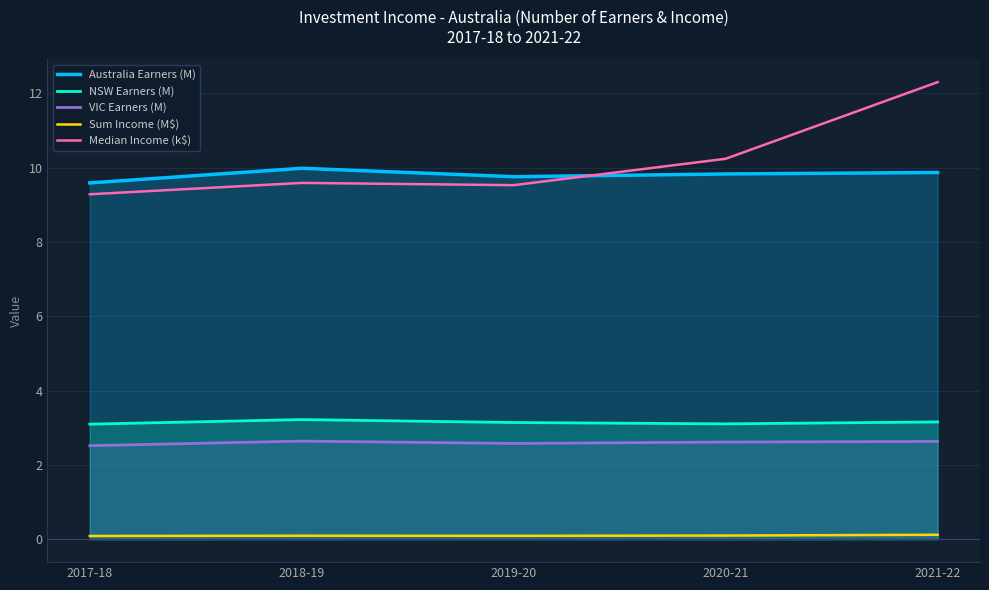

Between 2020-21 and 2018-19, which is larger?

2018-19